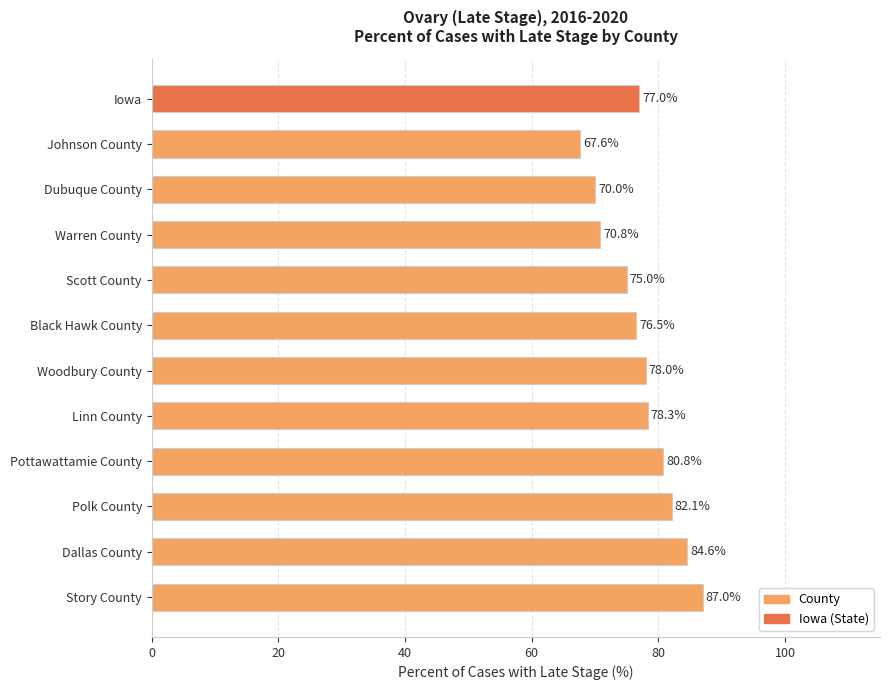

List the labels in order of value, largest first.

Story County, Dallas County, Polk County, Pottawattamie County, Linn County, Woodbury County, Iowa, Black Hawk County, Scott County, Warren County, Dubuque County, Johnson County